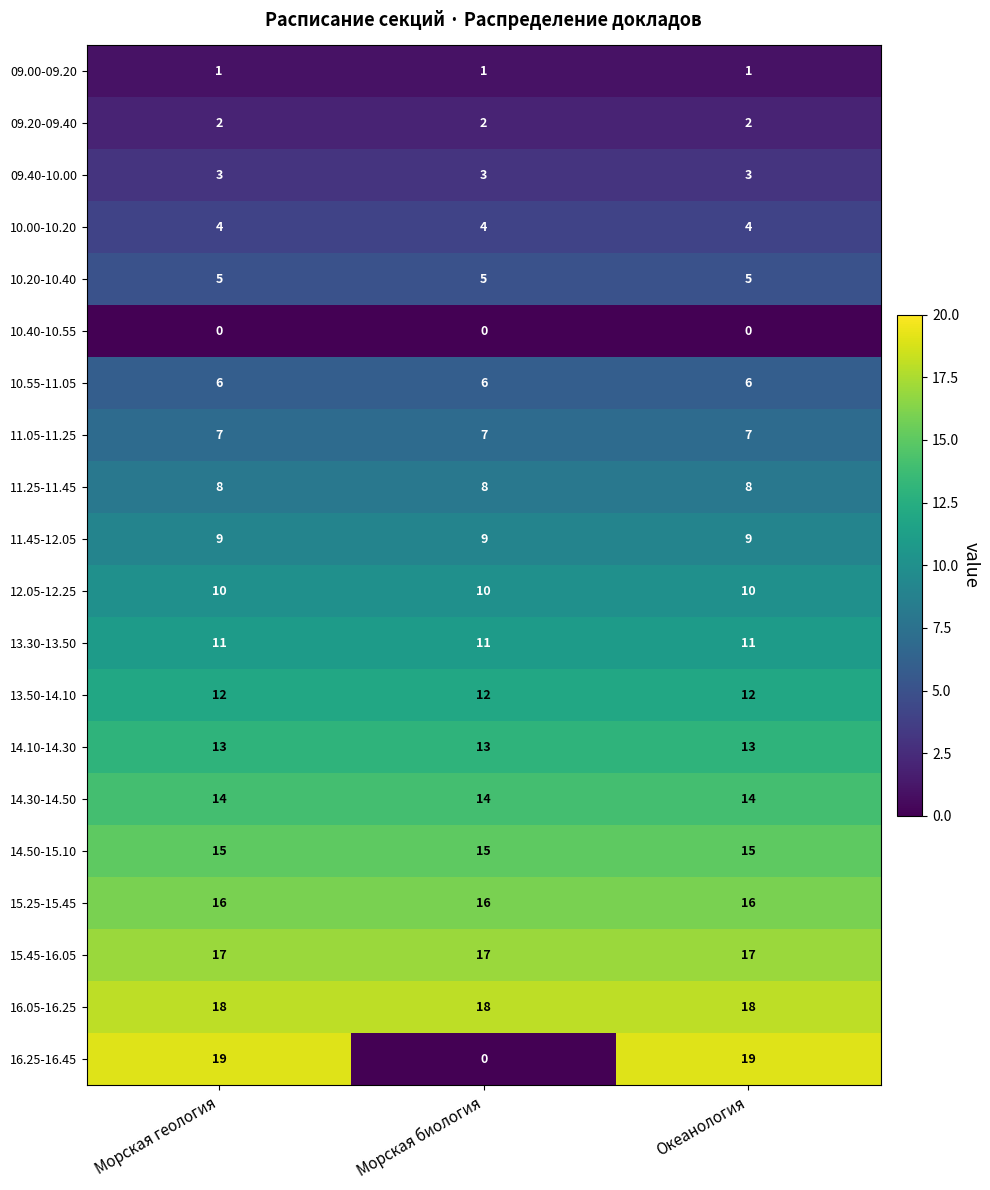

At Морская геология, list the series in order from smallest to largest.

10.40-10.55, 09.00-09.20, 09.20-09.40, 09.40-10.00, 10.00-10.20, 10.20-10.40, 10.55-11.05, 11.05-11.25, 11.25-11.45, 11.45-12.05, 12.05-12.25, 13.30-13.50, 13.50-14.10, 14.10-14.30, 14.30-14.50, 14.50-15.10, 15.25-15.45, 15.45-16.05, 16.05-16.25, 16.25-16.45